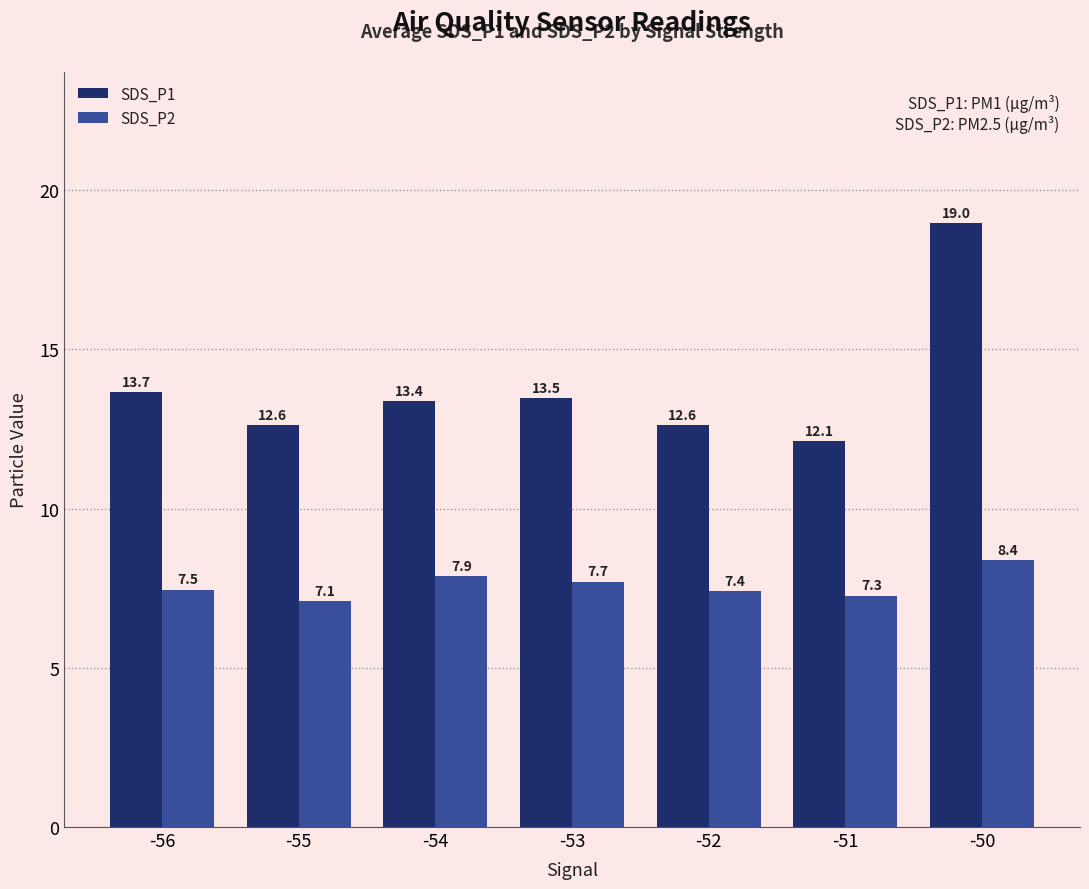

Reading right to left, list all the values displayed in this chart.

SDS_P1: 19.0	12.1	12.6	13.5	13.4	12.6	13.7
SDS_P2: 8.4	7.3	7.4	7.7	7.9	7.1	7.5